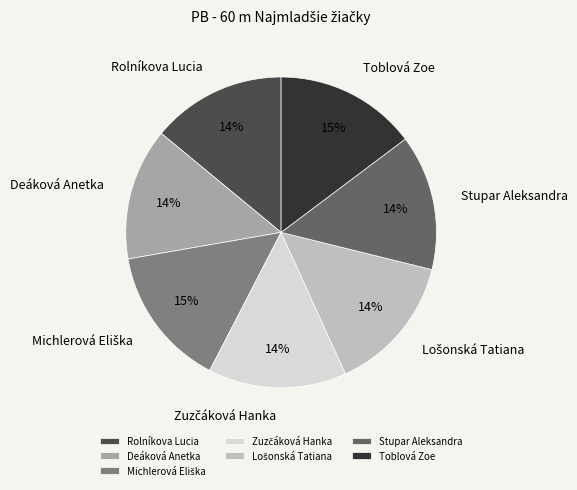

Does Stupar Aleksandra account for over 50% of the chart?

No